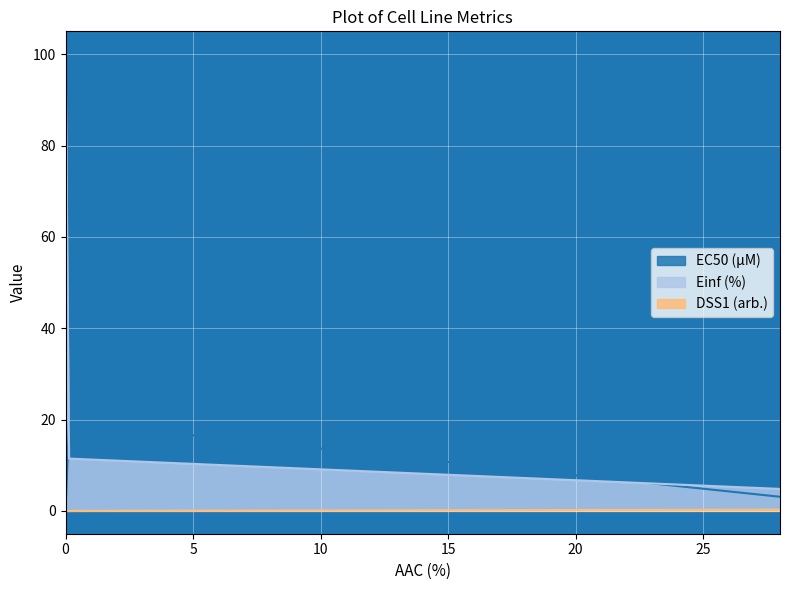

List the series in order of their peak value, highest first.

Einf (%), EC50 (µM), DSS1 (arb.)